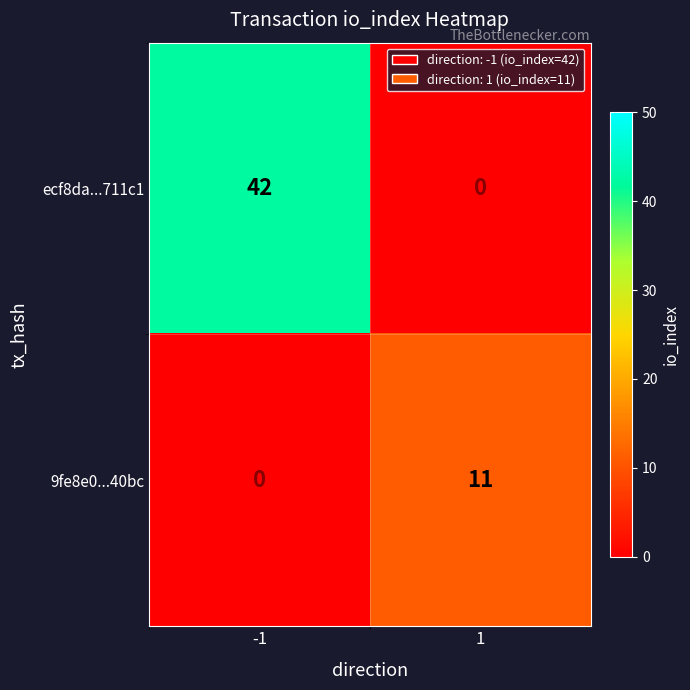

List the labels in order of ecf8da...711c1 value, smallest first.

1, -1